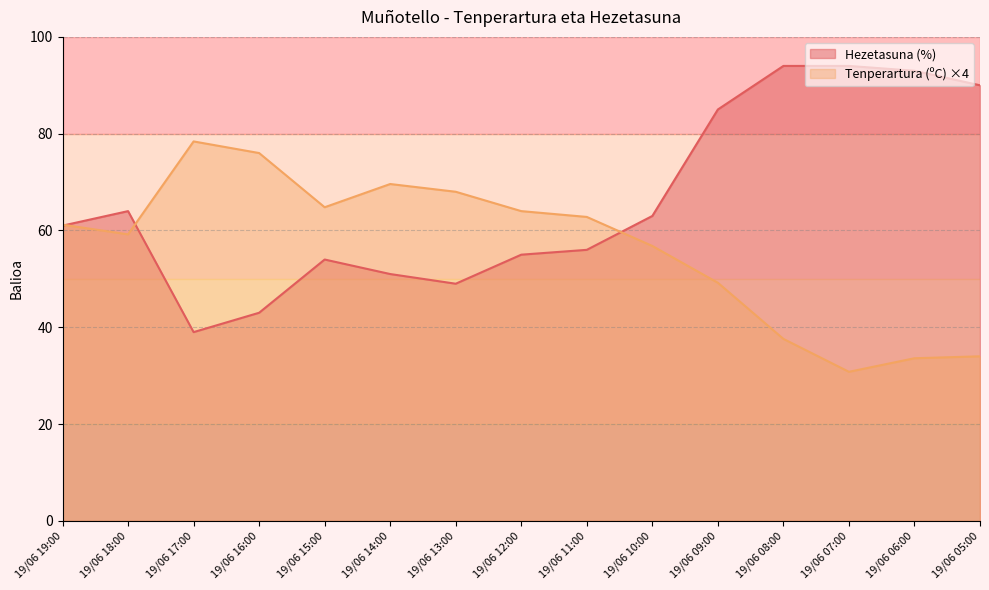

True or false: Tenperartura (ºC) and Hezetasuna (%) intersect in this chart.

True